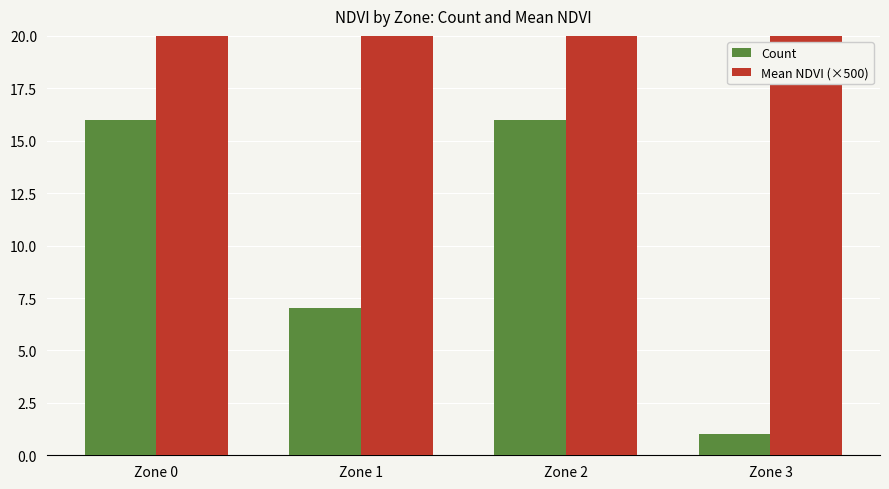

How many data points in Count are less than 16?

2